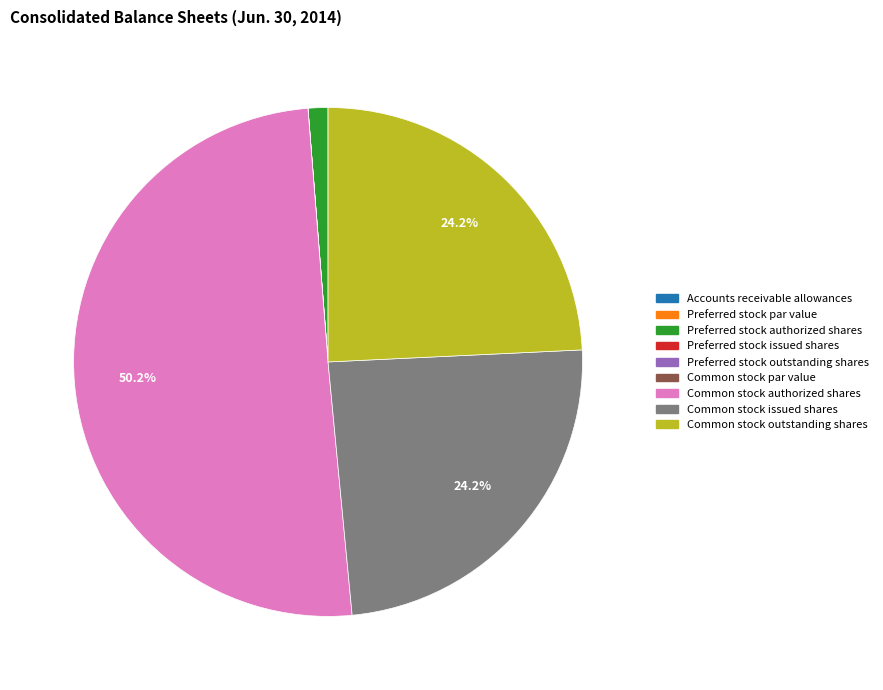

Which category has the biggest portion of the pie?

Common stock authorized shares